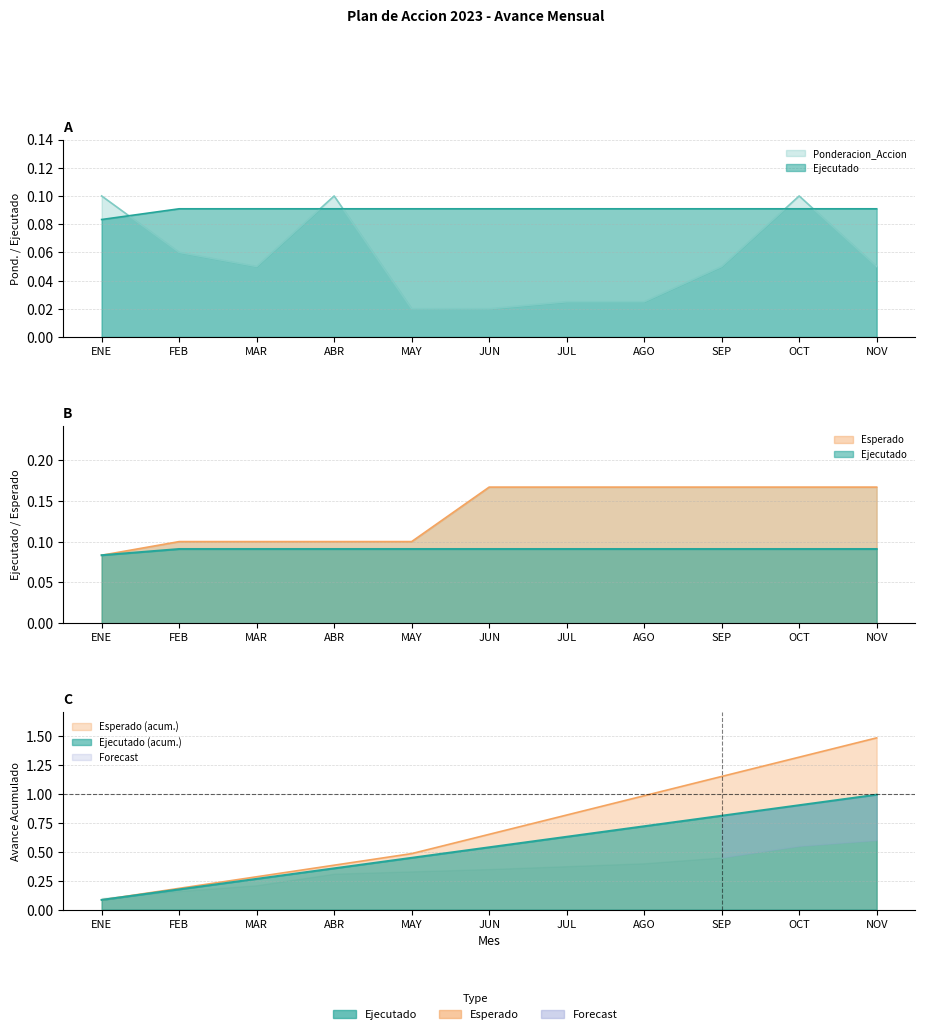

List the labels in order of Ponderacion_Accion value, largest first.

ENE, ABR, OCT, FEB, MAR, SEP, NOV, JUL, AGO, MAY, JUN